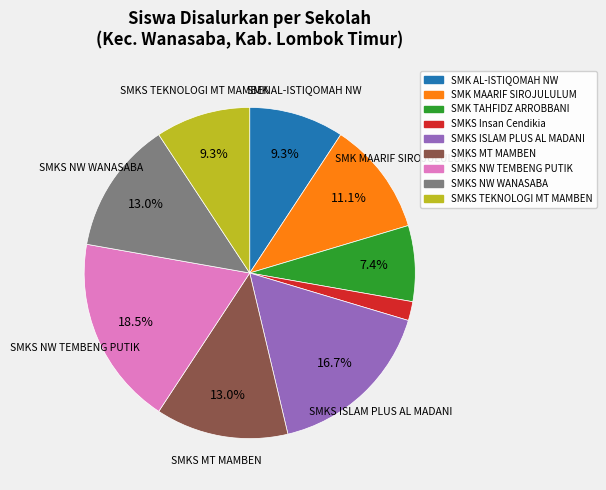

How many segments does this pie chart have?

9